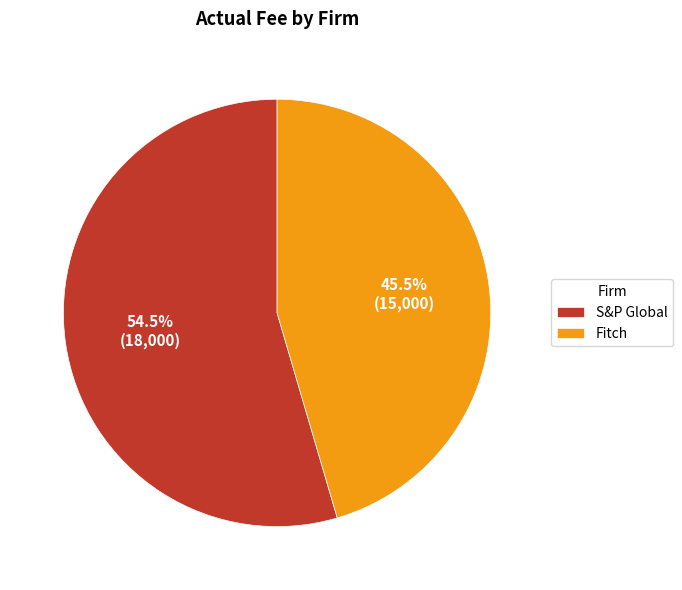

Approximately how many times larger is the value at Fitch compared to S&P Global?

0.8